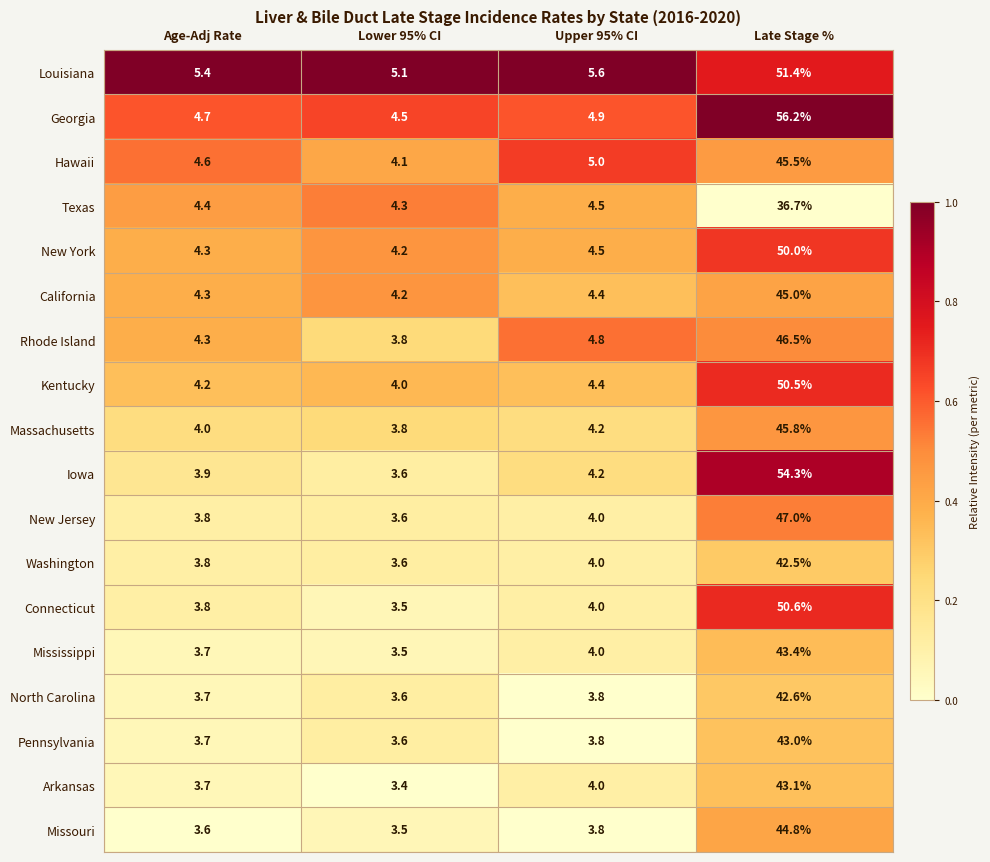

At which label is Connecticut closest to 27?

Upper 95% CI